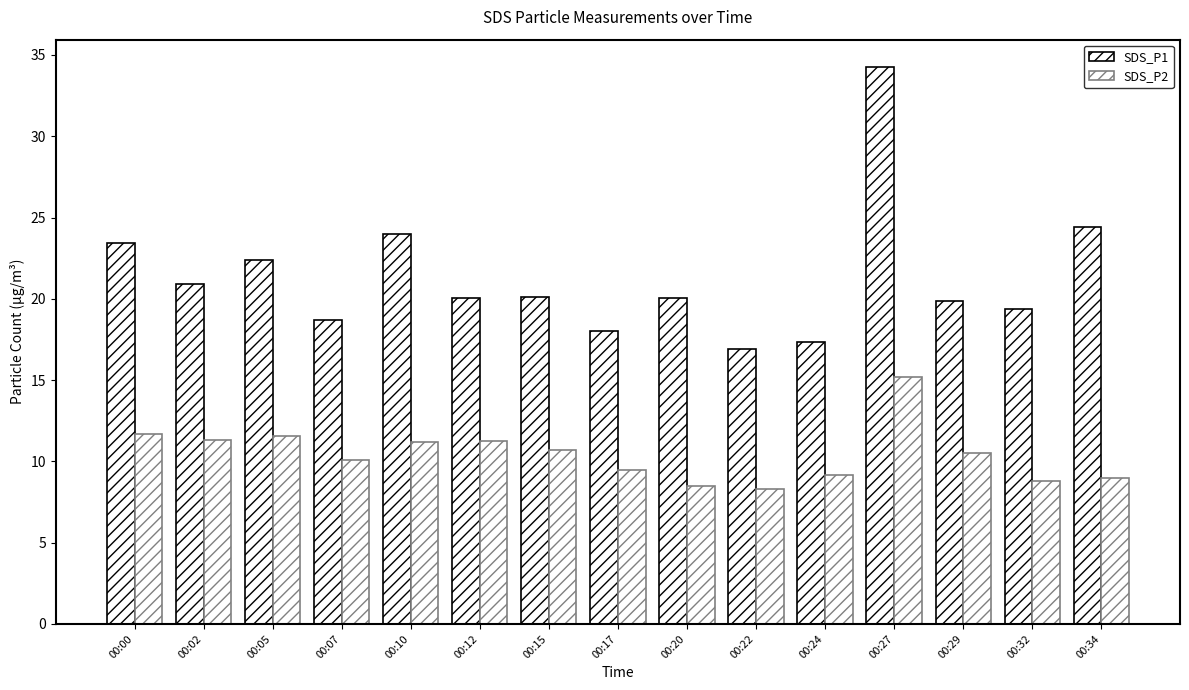

How many bars are there in each group?

2